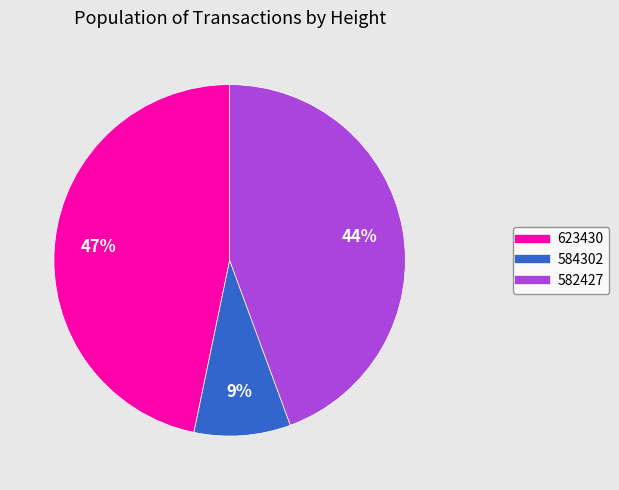

Is the sum of 582427 and 623430 greater than half?

Yes